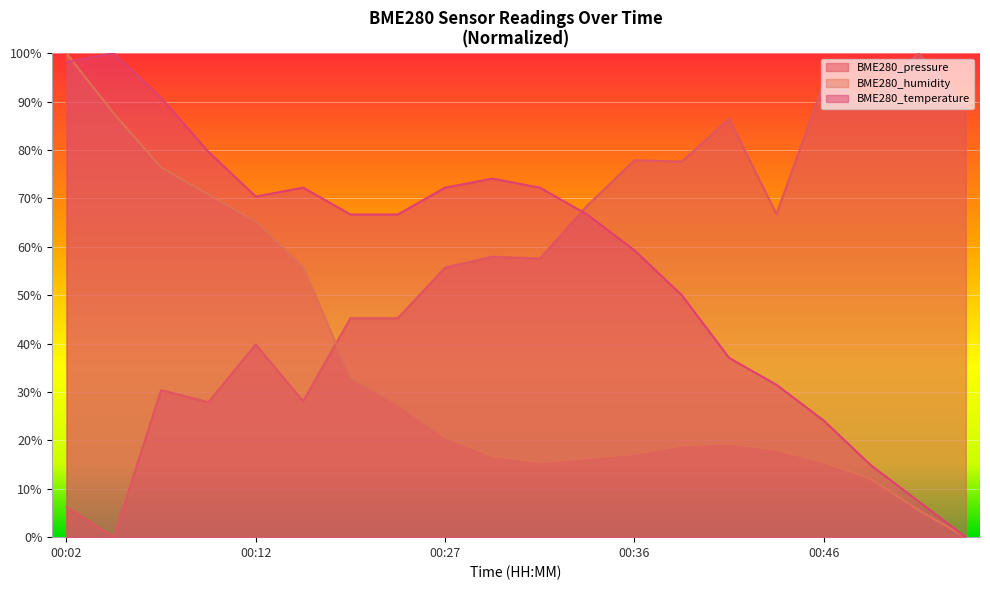

What is the maximum value shown in the chart?

100.0